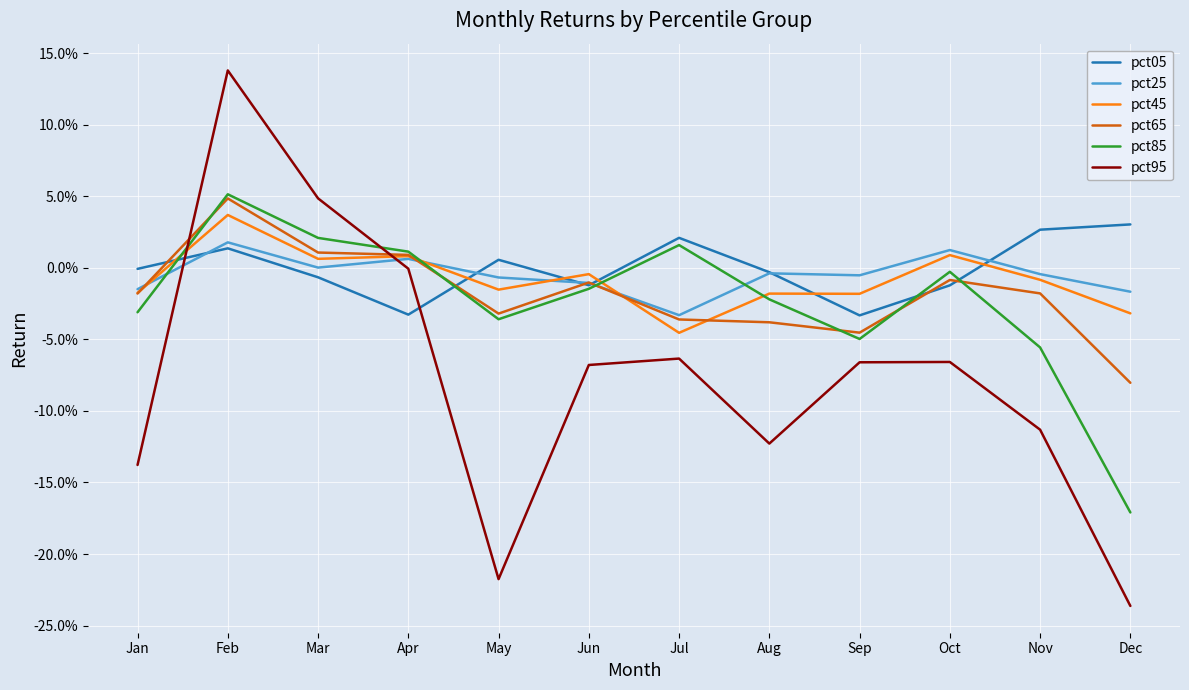

Is the value of pct25 at Oct greater than the value of pct05 at Feb?

No